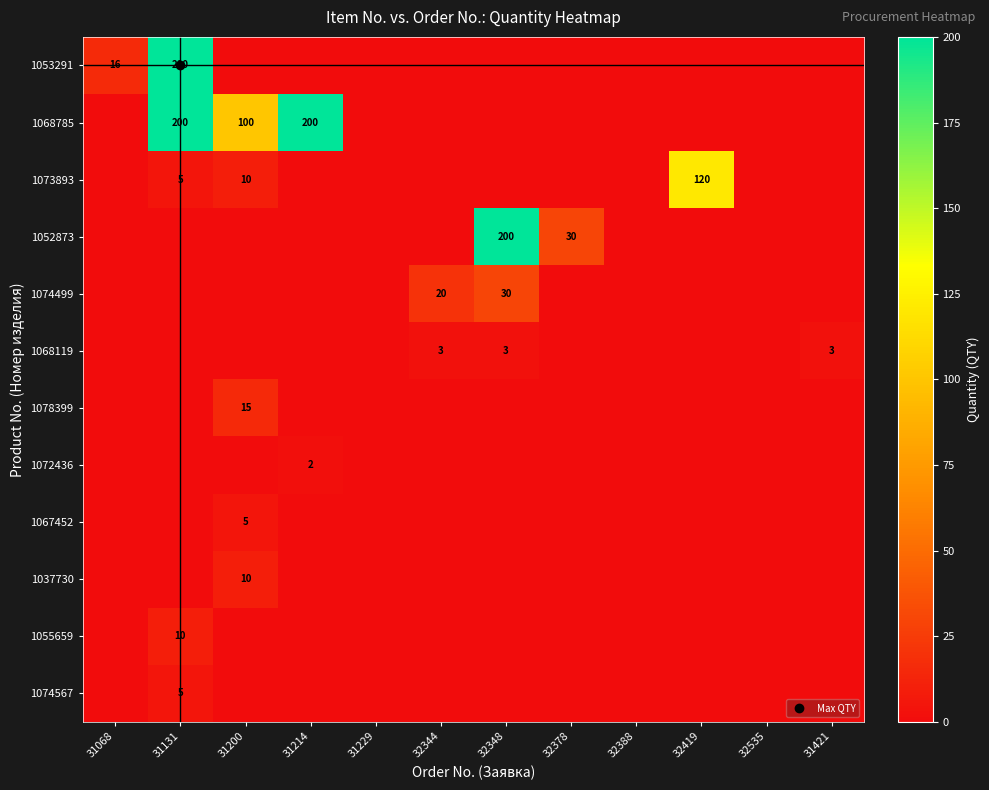

Where is 1073893 nearest to the value 60?

31200